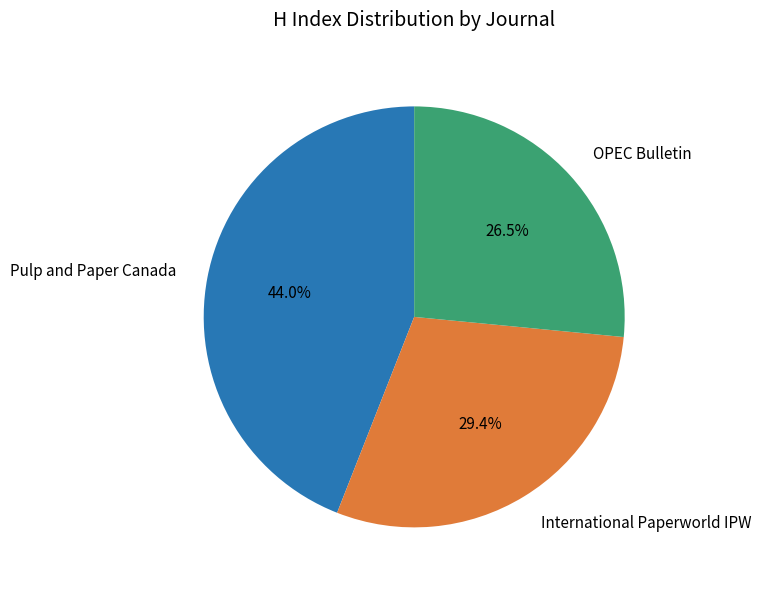

Which slice is the smallest?

OPEC Bulletin